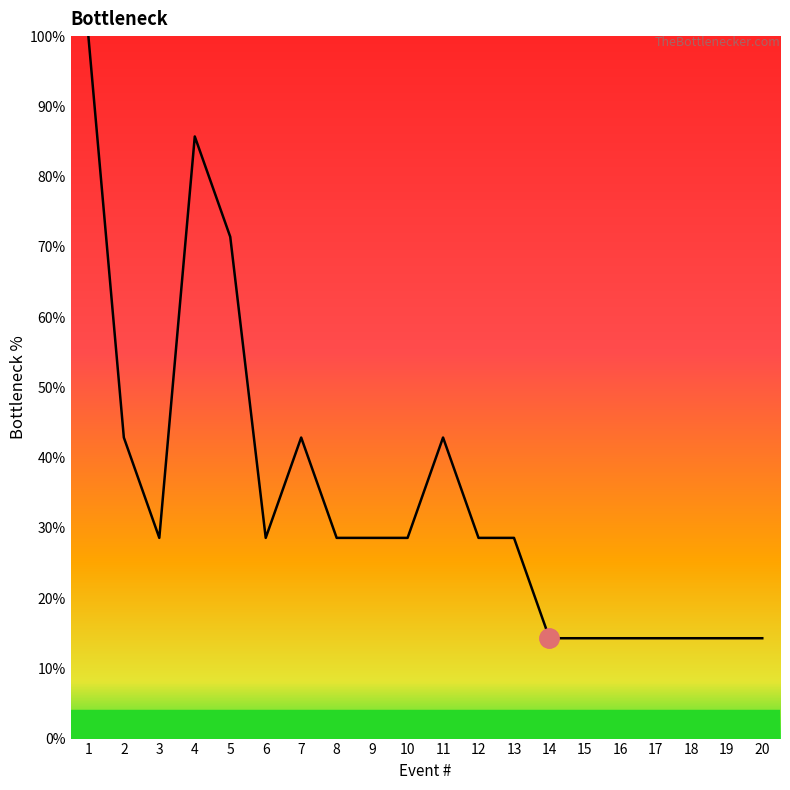

Rank the categories by value from highest to lowest.

1, 4, 5, 2, 7, 11, 3, 6, 8, 9, 10, 12, 13, 14, 15, 16, 17, 18, 19, 20